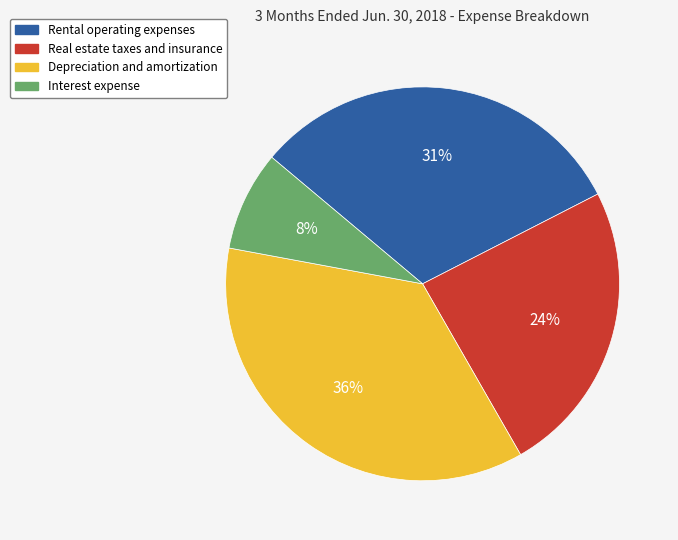

What percentage is the Rental operating expenses slice, to the nearest percent?

31%